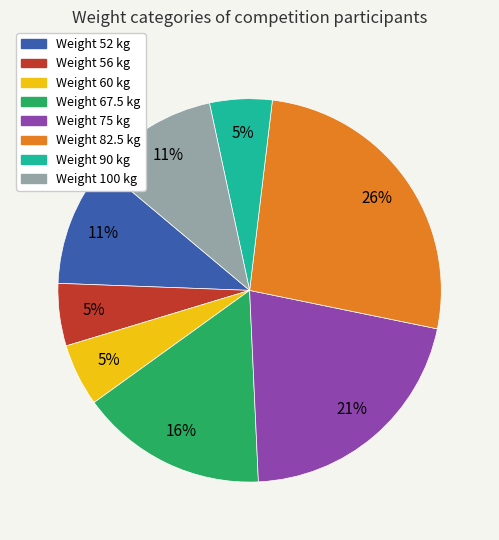

Is there any slice that represents more than half of the pie?

No